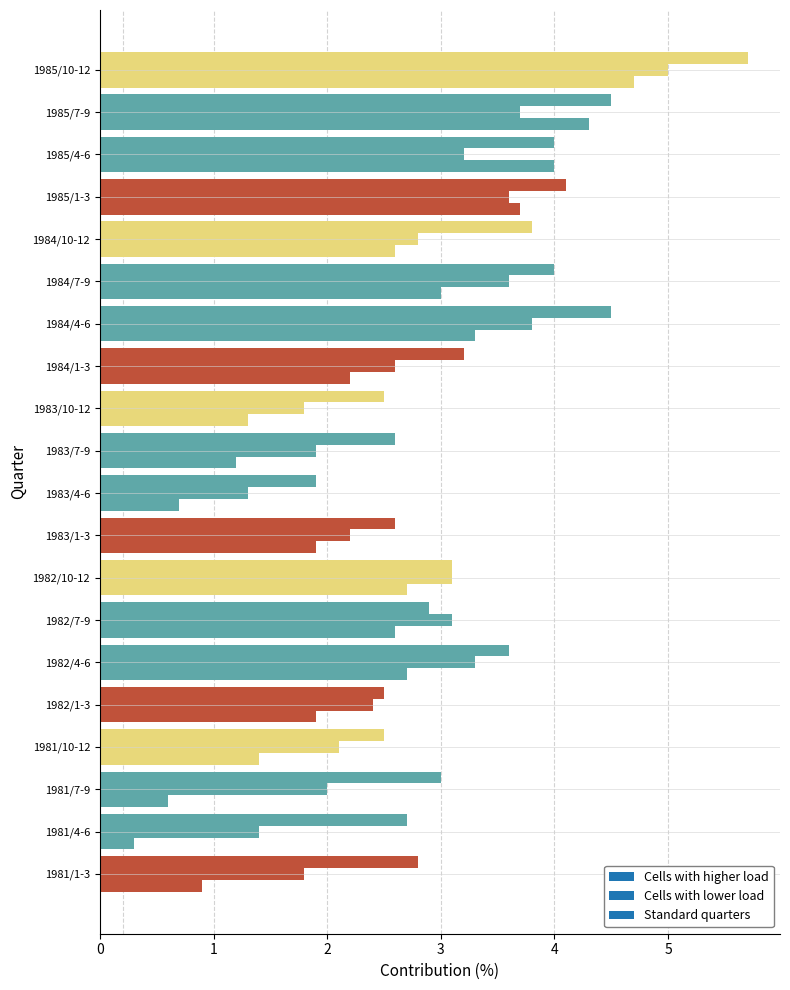

Count the number of categories in the chart.

20